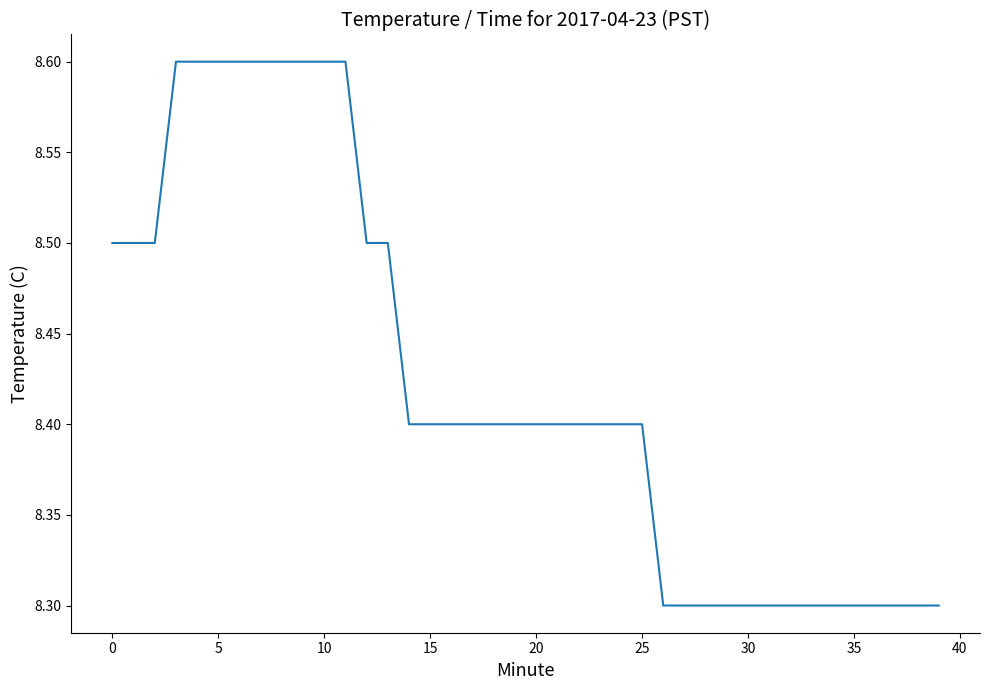

How many lines are shown in the chart?

1